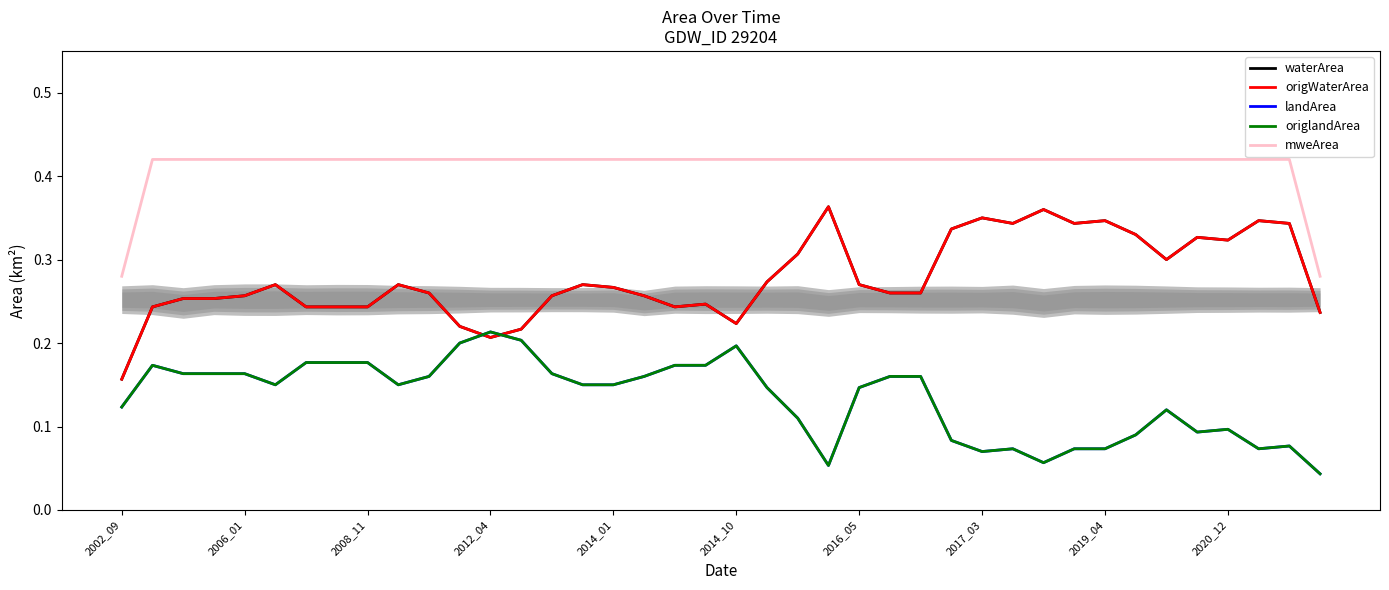

List the series in order of their peak value, lowest first.

landArea, origlandArea, waterArea, origWaterArea, mweArea